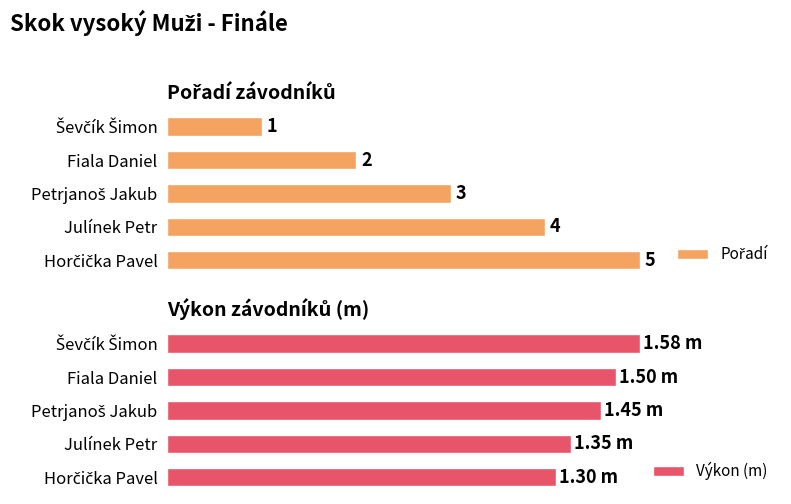

Rank the series by their maximum value, from lowest to highest.

Výkon (m), Pořadí